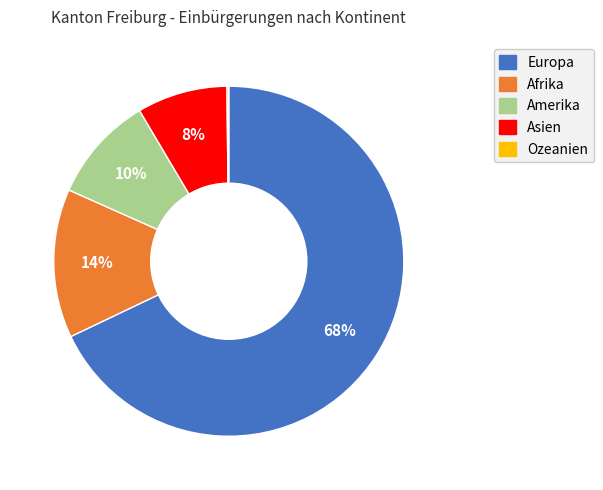

To the nearest percent, what portion does Afrika represent?

14%